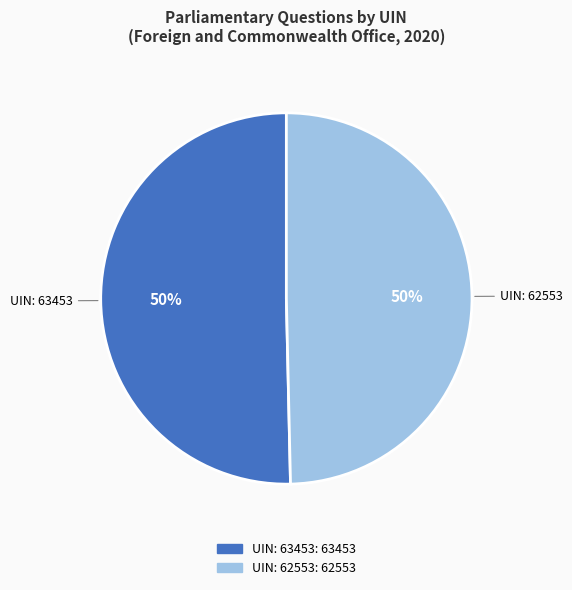

To the nearest percent, what is the average slice percentage?

50%